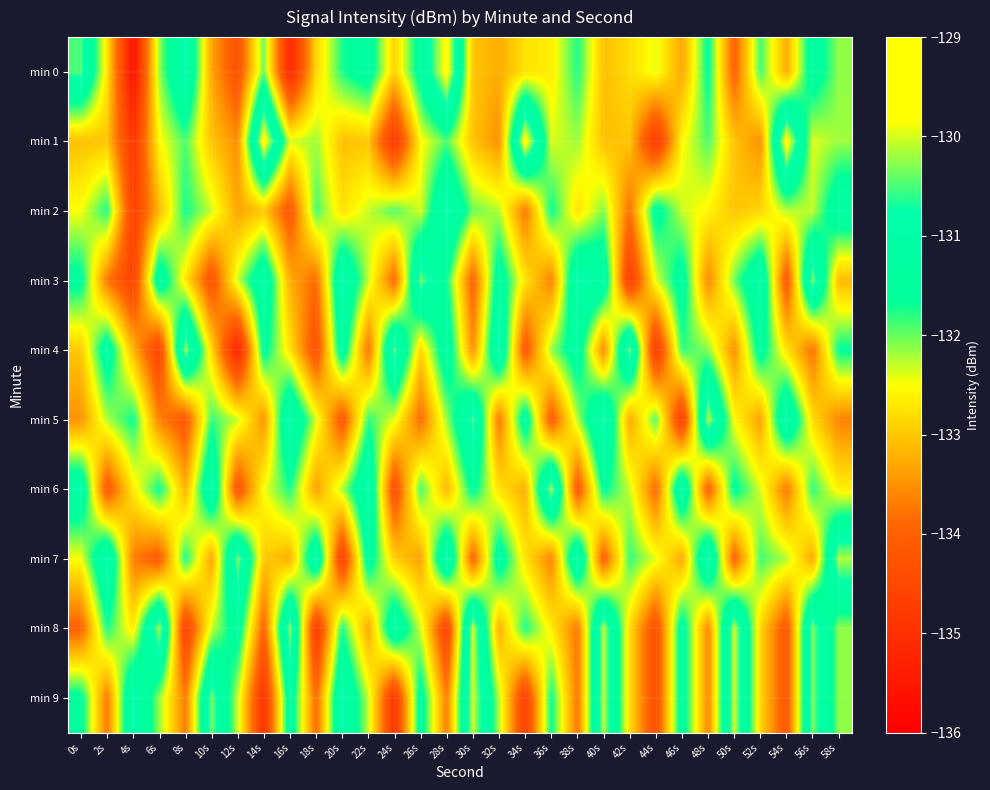

Which series has the largest range (max minus min)?

min 0